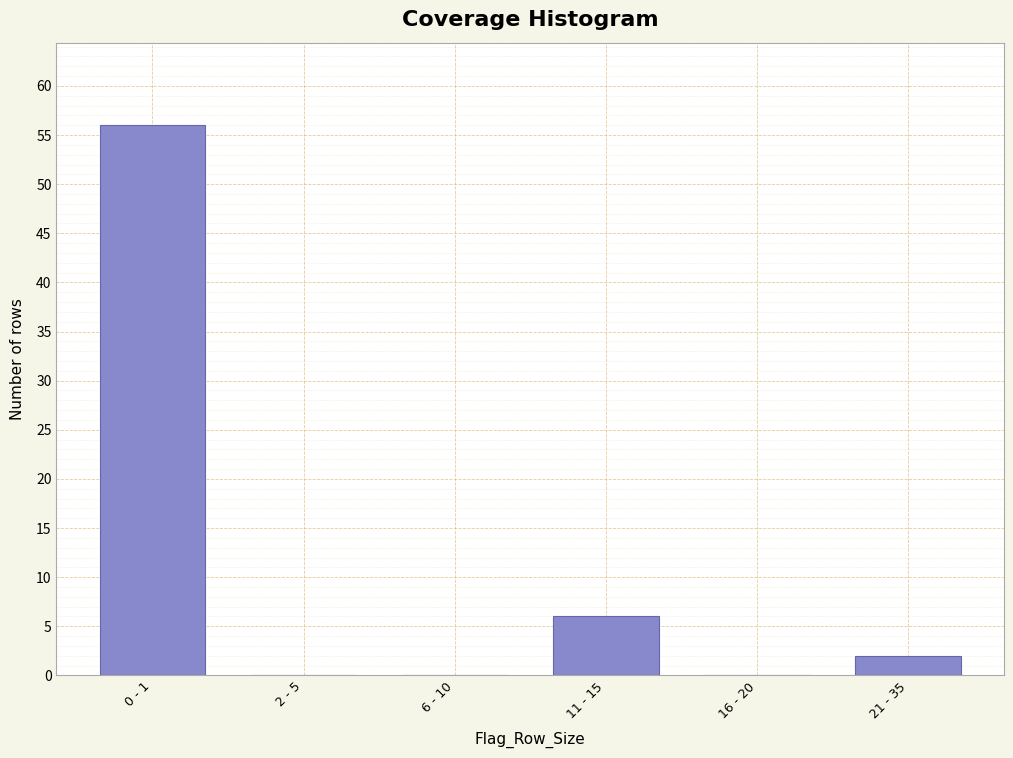

Reading left to right, transcribe all the data shown in this chart.

0 - 1=56	2 - 5=0	6 - 10=0	11 - 15=6	16 - 20=0	21 - 35=2